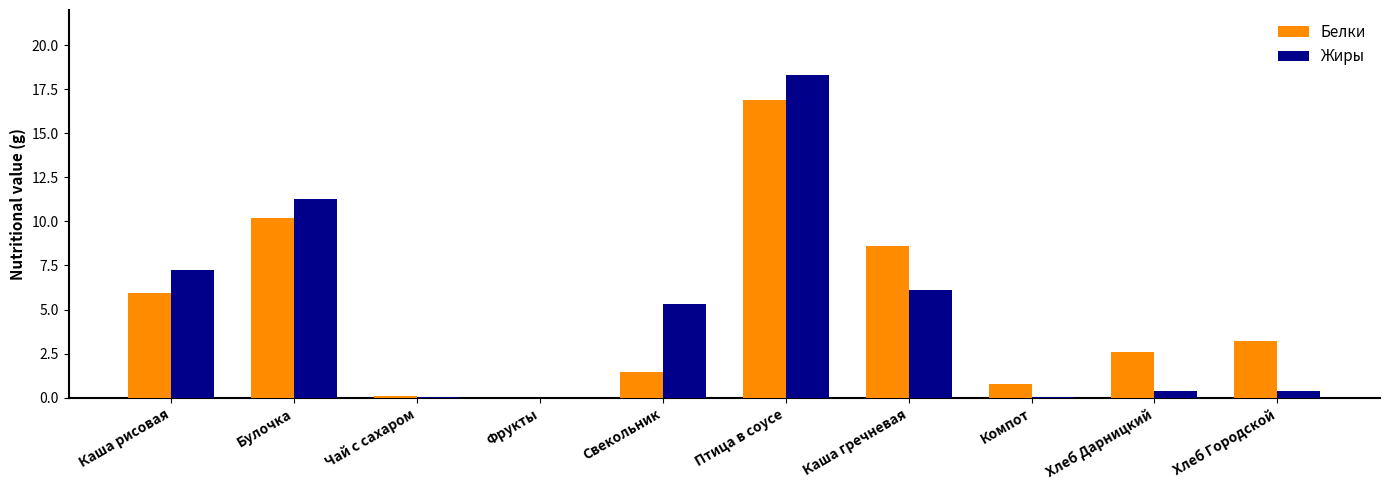

Is it true that Жиры equals 0.0 at Чай с сахаром?

True